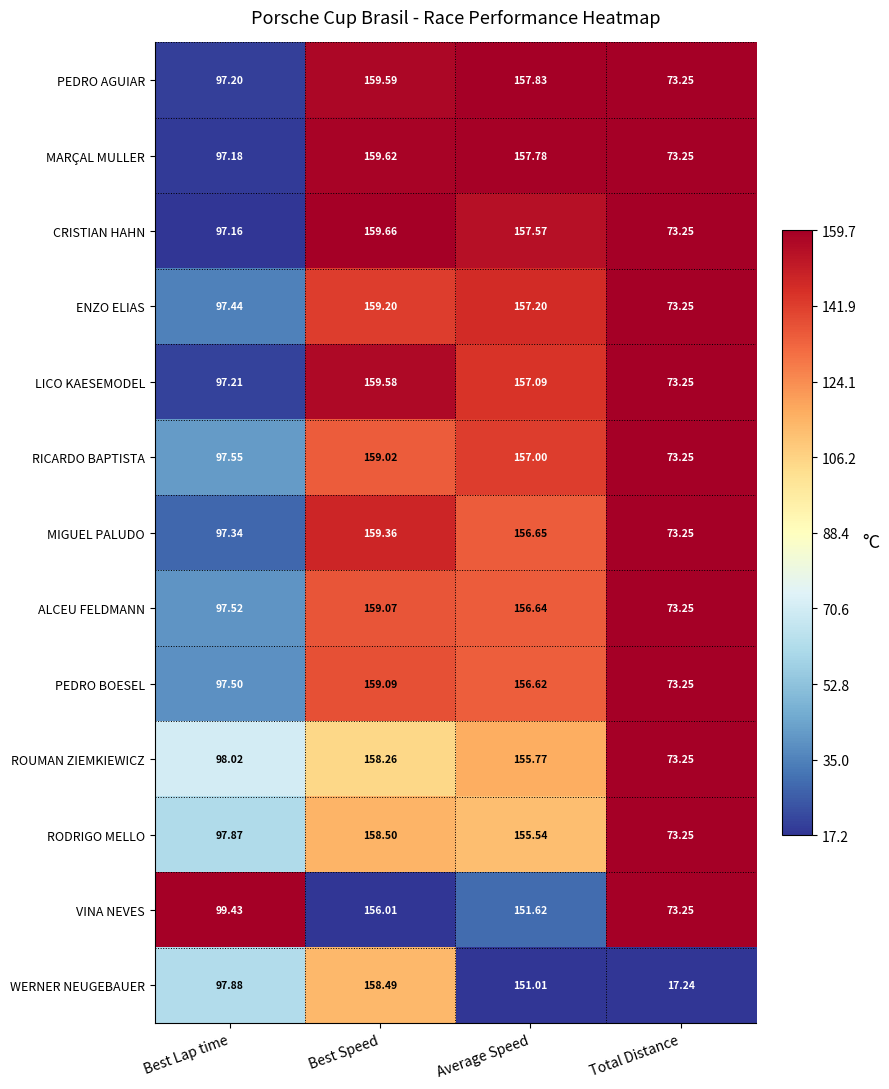

Which series changed the most between Best Lap time and Average Speed?

PEDRO AGUIAR